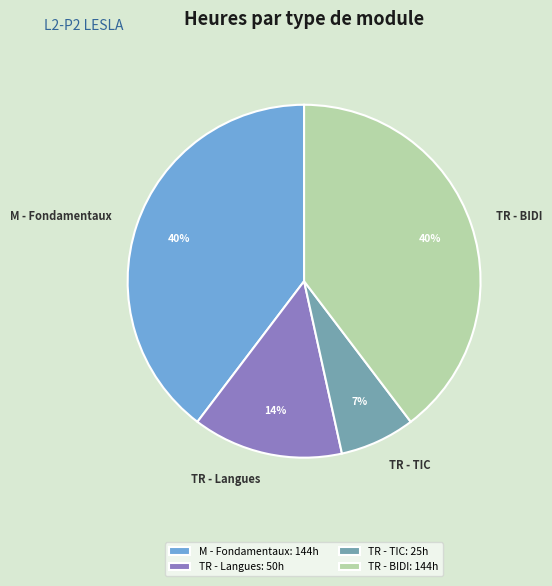

What percentage is the TR - TIC slice, to the nearest percent?

7%